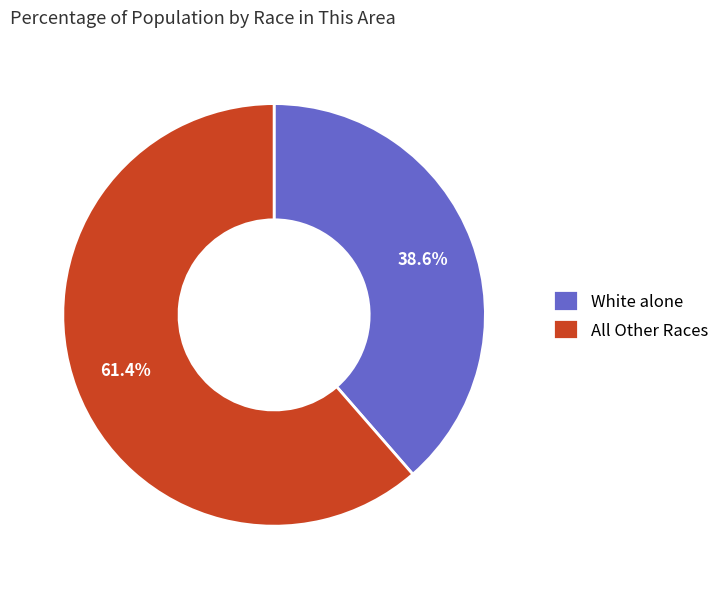

Which category has the biggest portion of the pie?

All Other Races